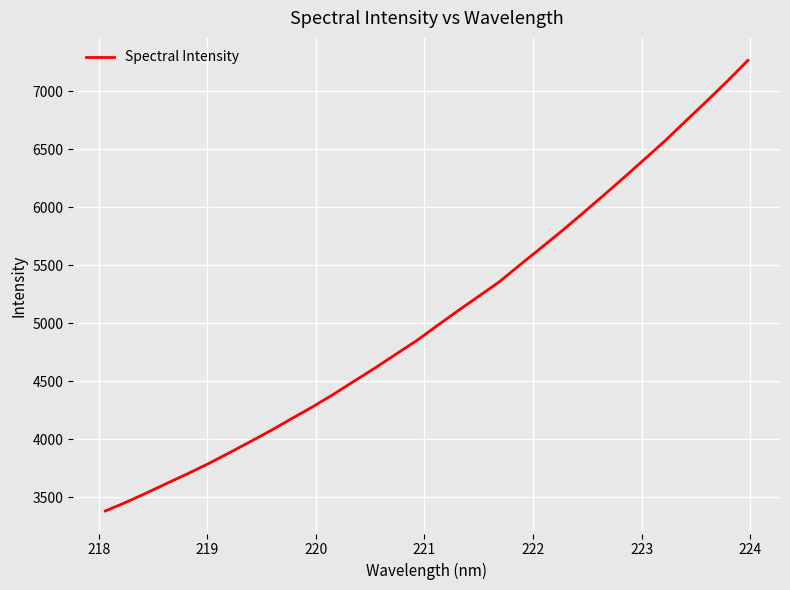

What is the maximum value shown in the chart?

7266.5